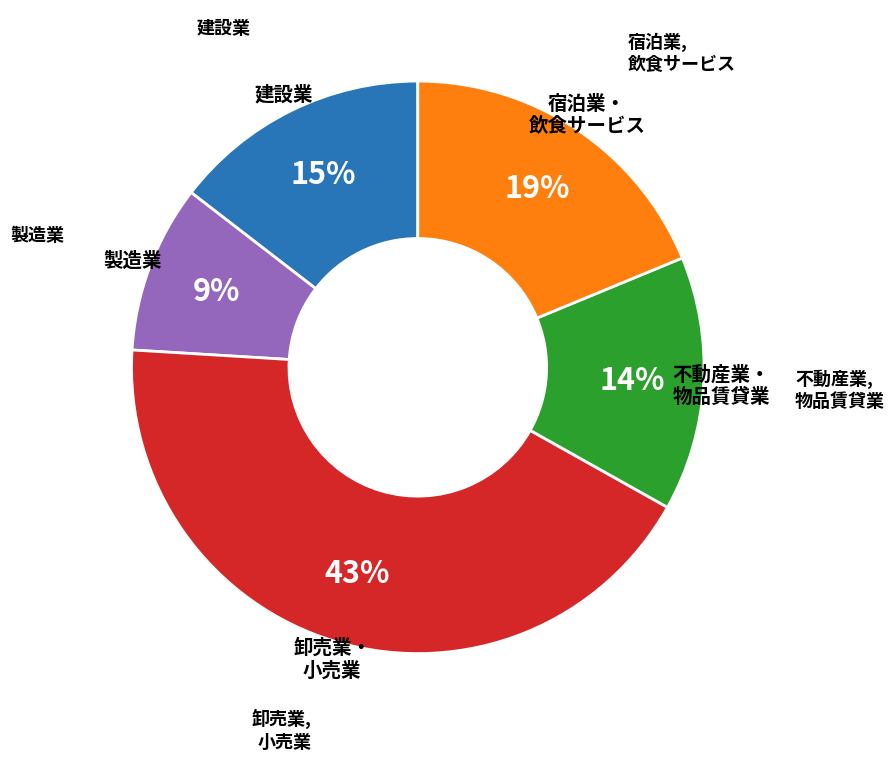

Does any single category account for the majority?

No